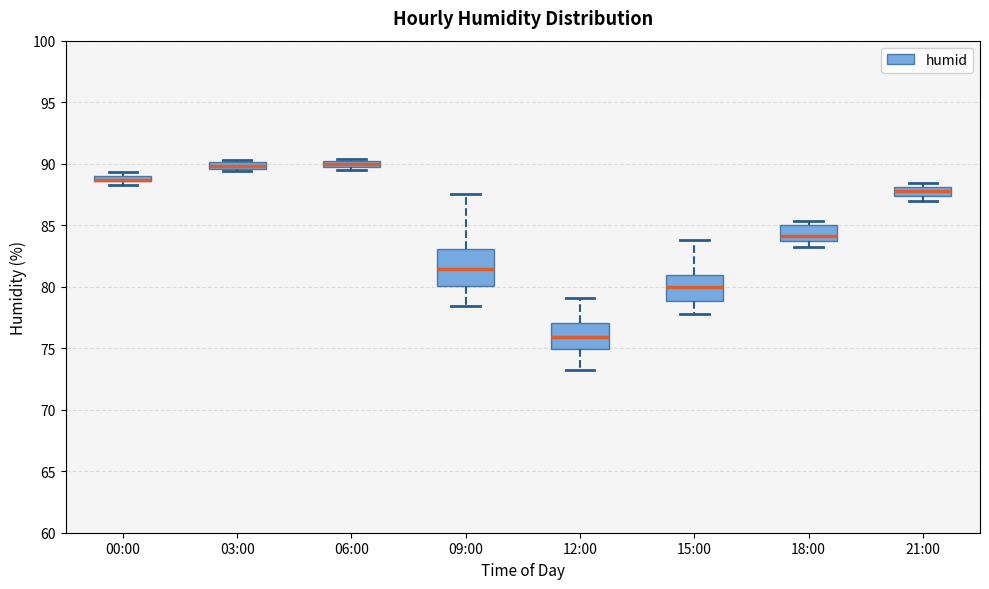

Which box is the tallest, from its lower edge to its upper edge?

09:00